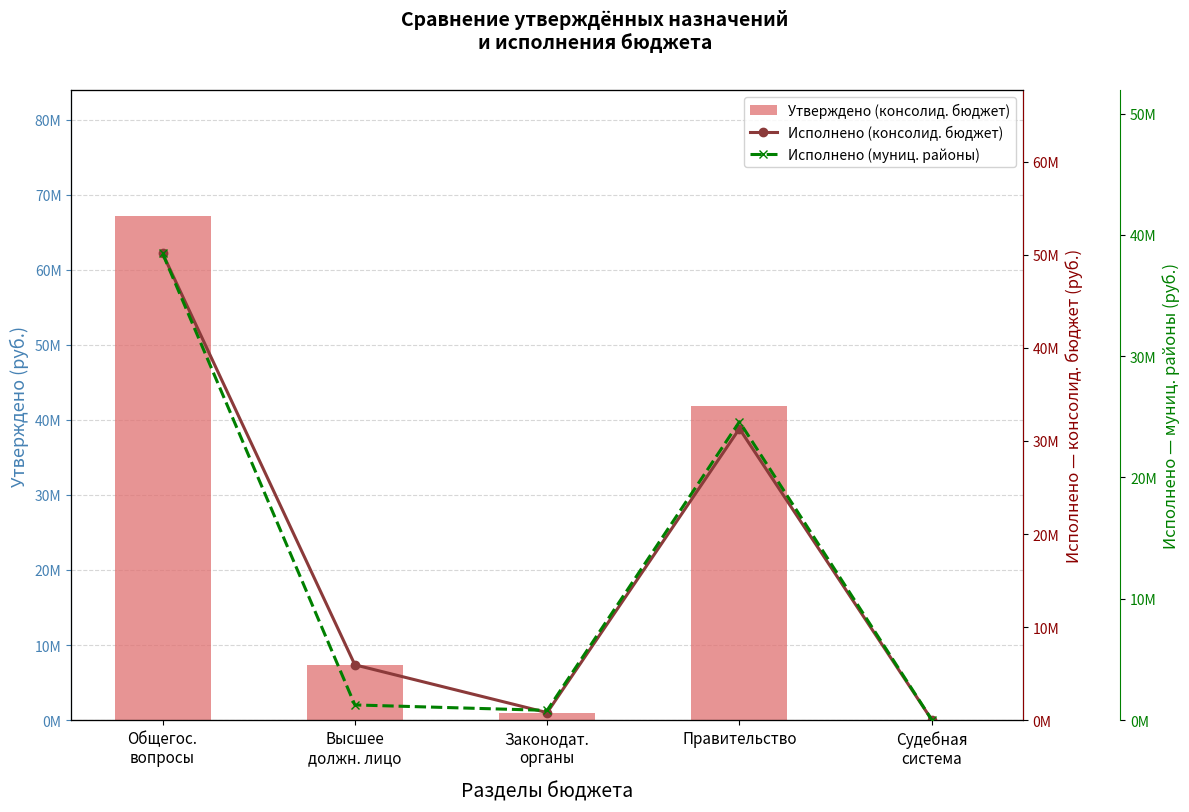

True or false: Исполнено (муниц. районы) has a value of 2181926.0 at Высшее
должн. лицо.

False